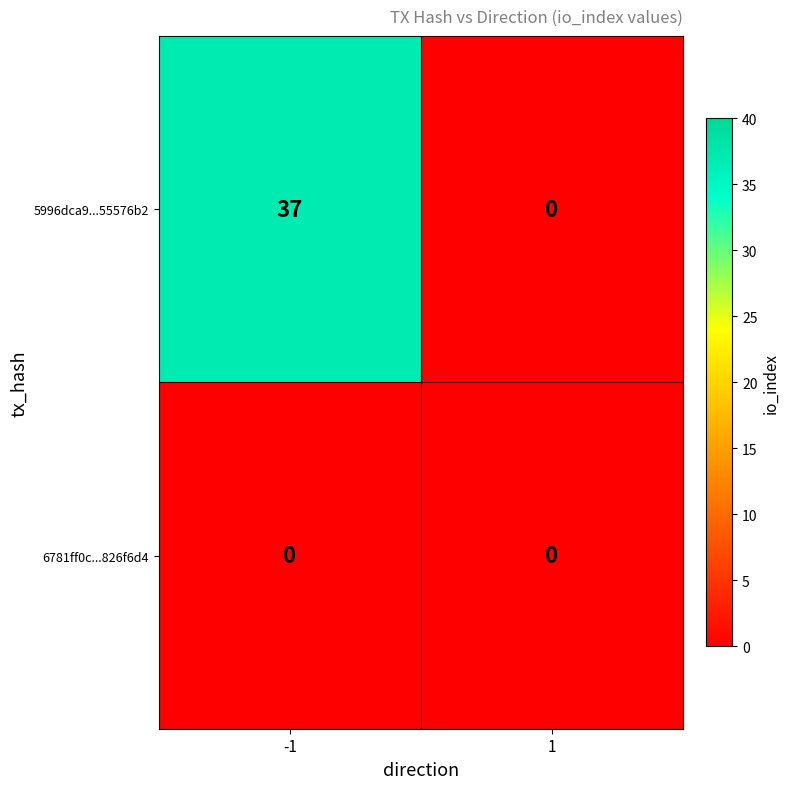

The value of 5996dca9...55576b2 at 1 is 0. True or false?

True